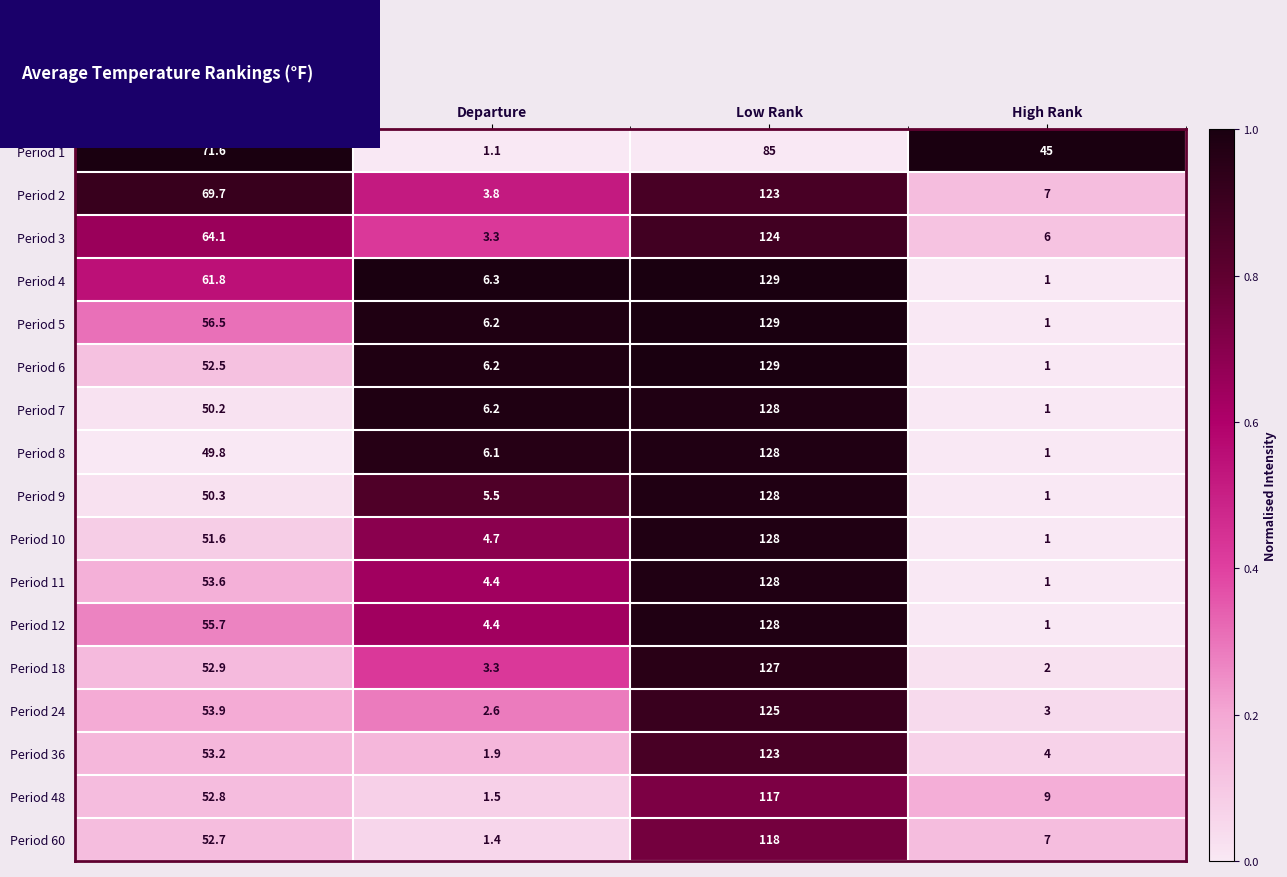

Is it true that Period 10 equals 1.0 at High Rank?

True